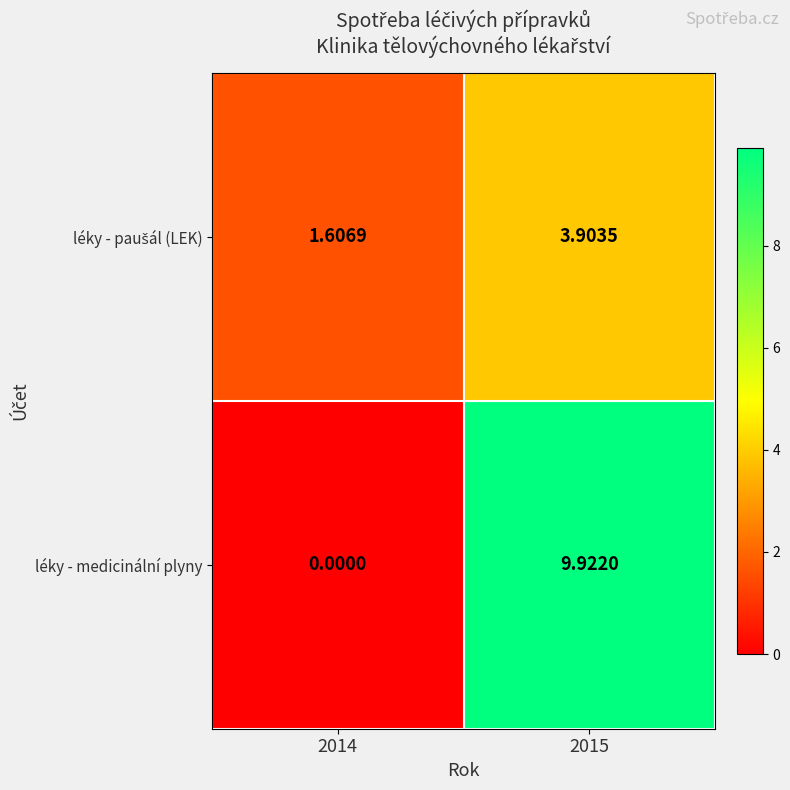

Between 2014 and 2015, which series saw the biggest shift?

léky - medicinální plyny